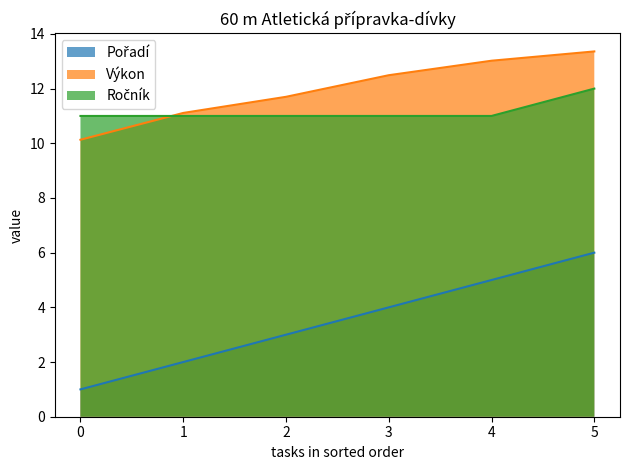

List the labels in order of Výkon value, largest first.

5, 4, 3, 2, 1, 0